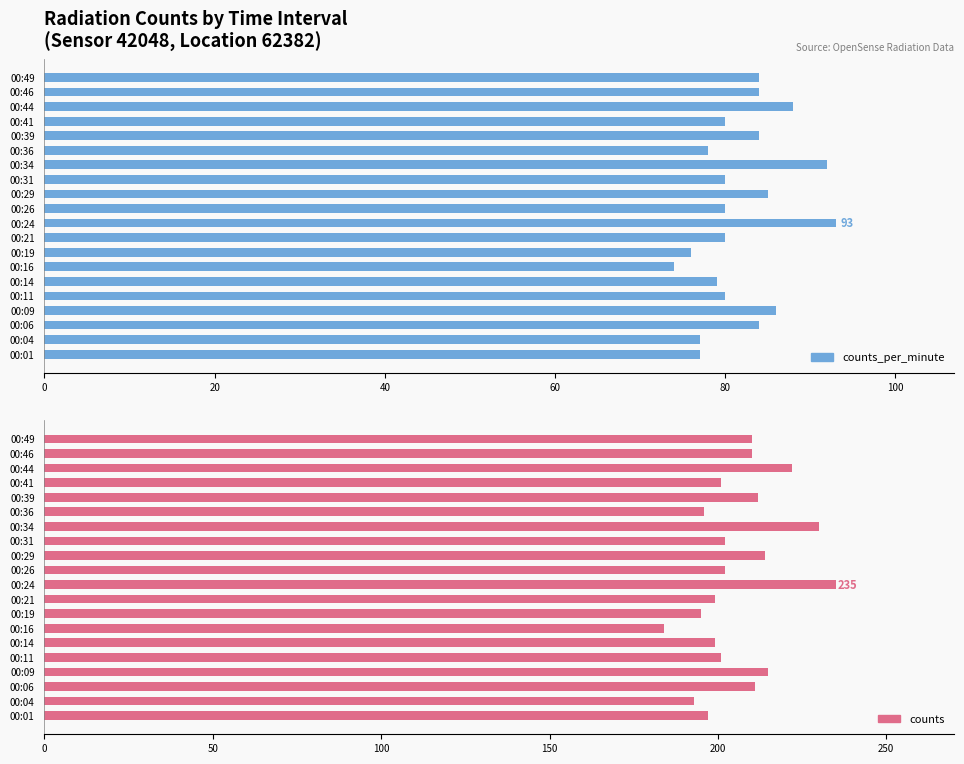

How many distinct data groups are displayed?

2